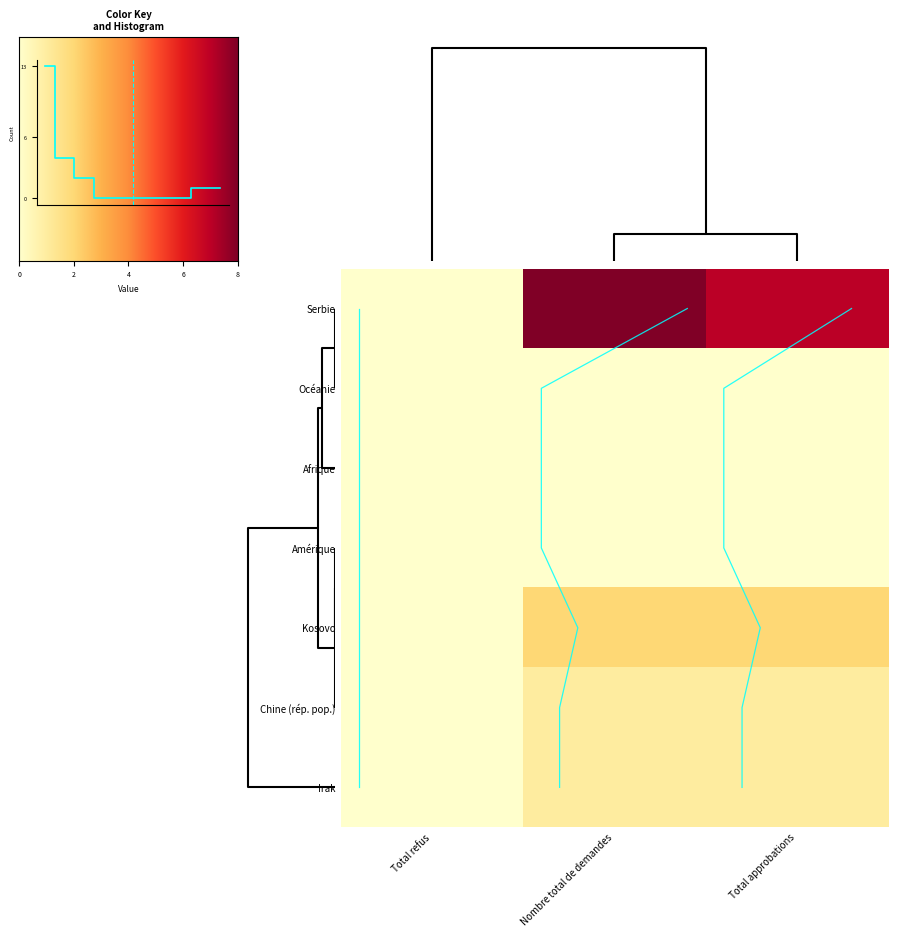

Reading left to right, what are all the values shown in this chart?

Chine (rép. pop.): Nombre total de demandes=1	Total approbations=1	Total refus=0
Irak: Nombre total de demandes=1	Total approbations=1	Total refus=0
Kosovo: Nombre total de demandes=2	Total approbations=2	Total refus=0
Serbie: Nombre total de demandes=8	Total approbations=7	Total refus=0
Afrique: Nombre total de demandes=0	Total approbations=0	Total refus=0
Amérique: Nombre total de demandes=0	Total approbations=0	Total refus=0
Océanie: Nombre total de demandes=0	Total approbations=0	Total refus=0